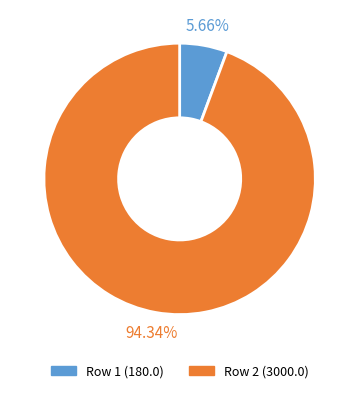

Rank the categories by value from highest to lowest.

Row 2 (3000.0), Row 1 (180.0)